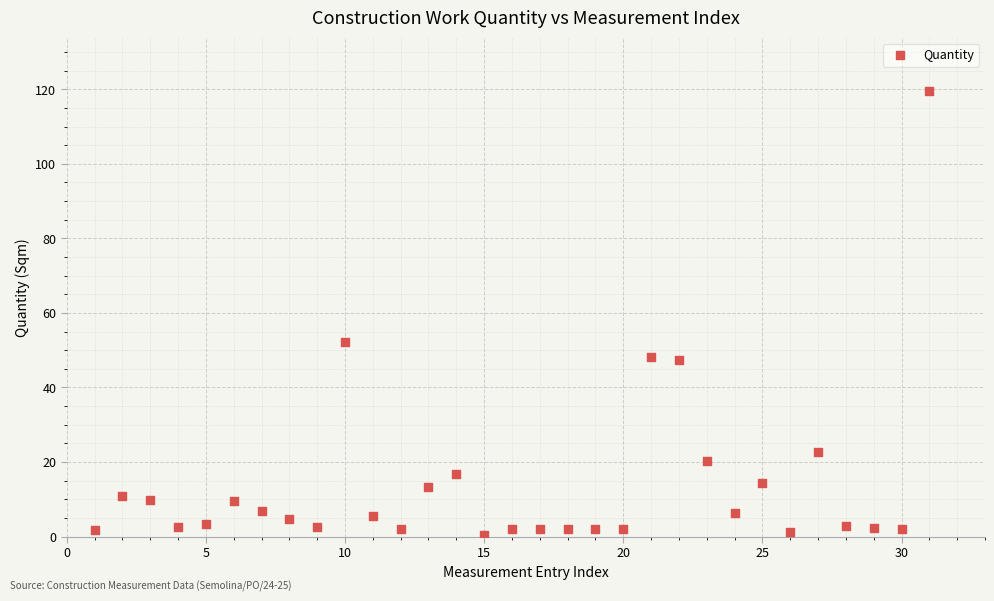

What is the range of X values (max minus min)?

30.0